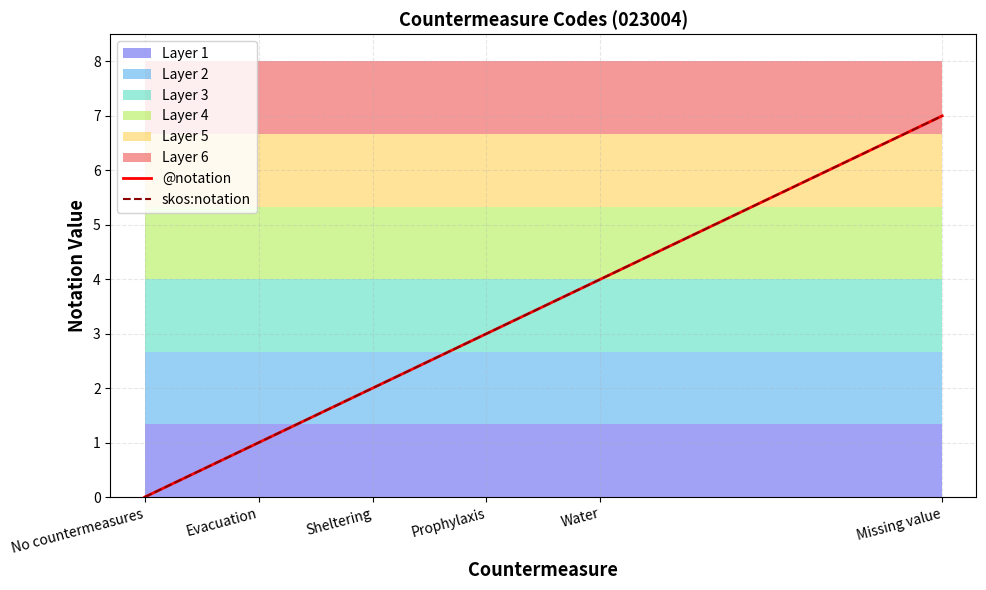

True or false: @notation and skos:notation intersect in this chart.

False